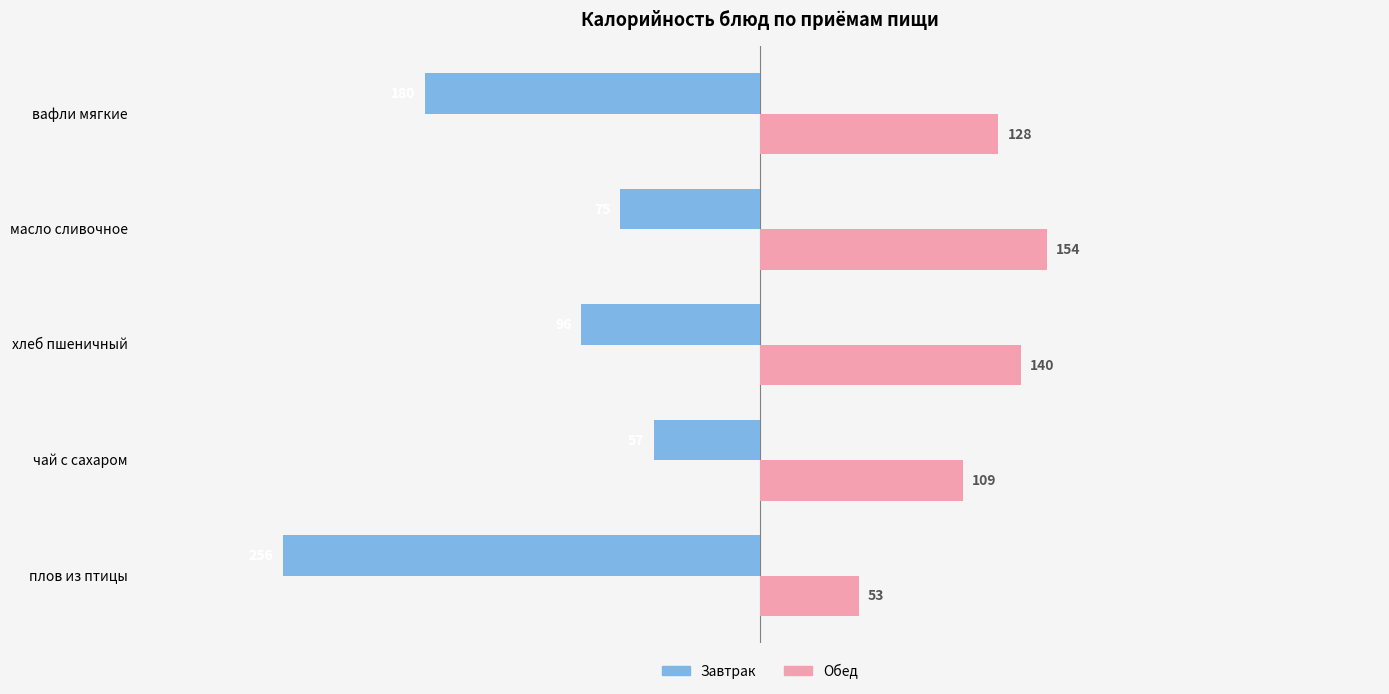

What are all the series names shown in the legend?

Завтрак, Обед